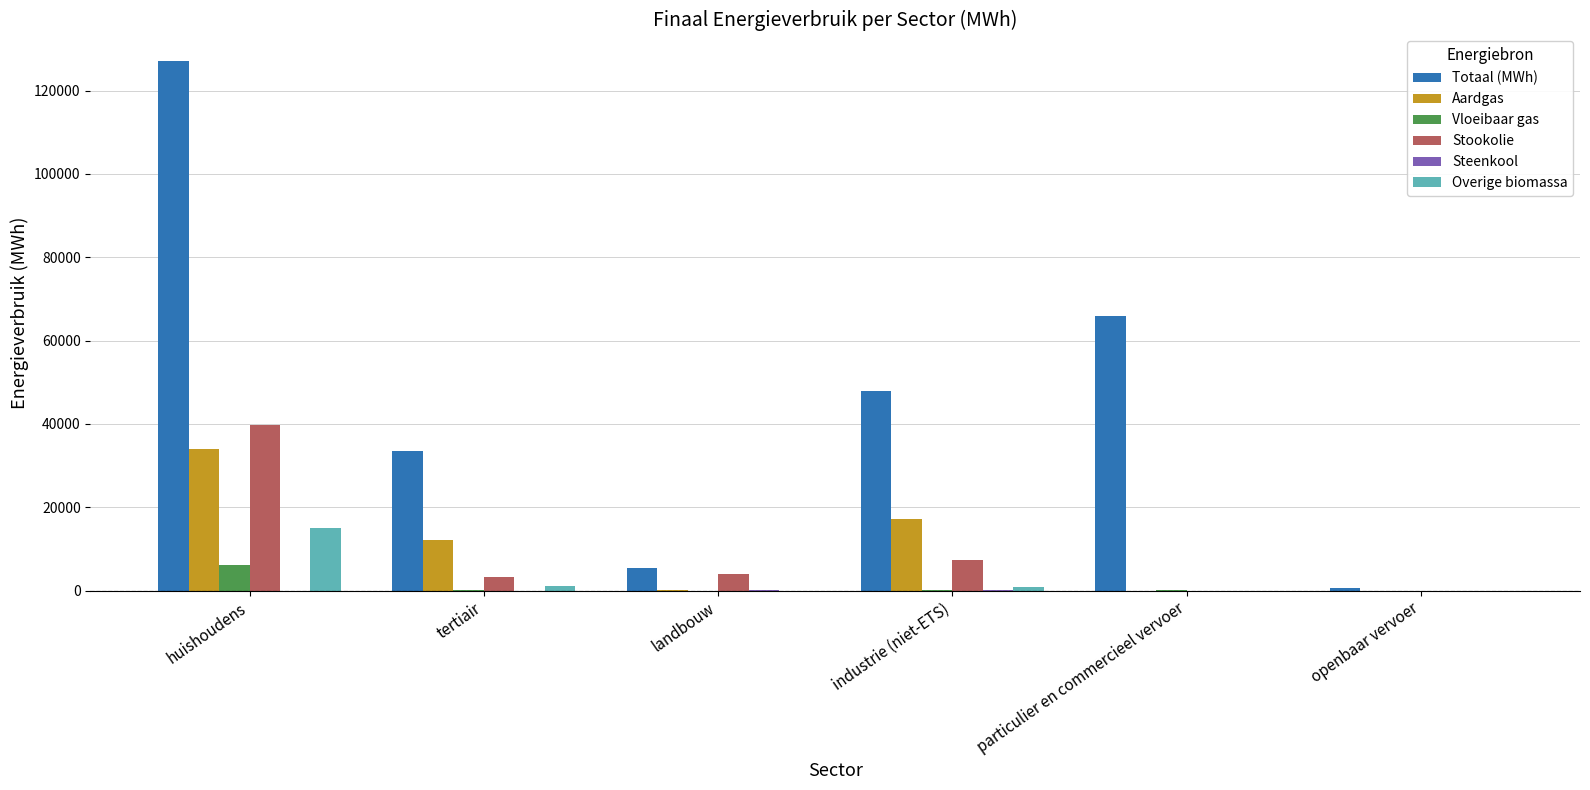

Between tertiair and industrie (niet-ETS), which series saw the biggest shift?

Totaal (MWh)